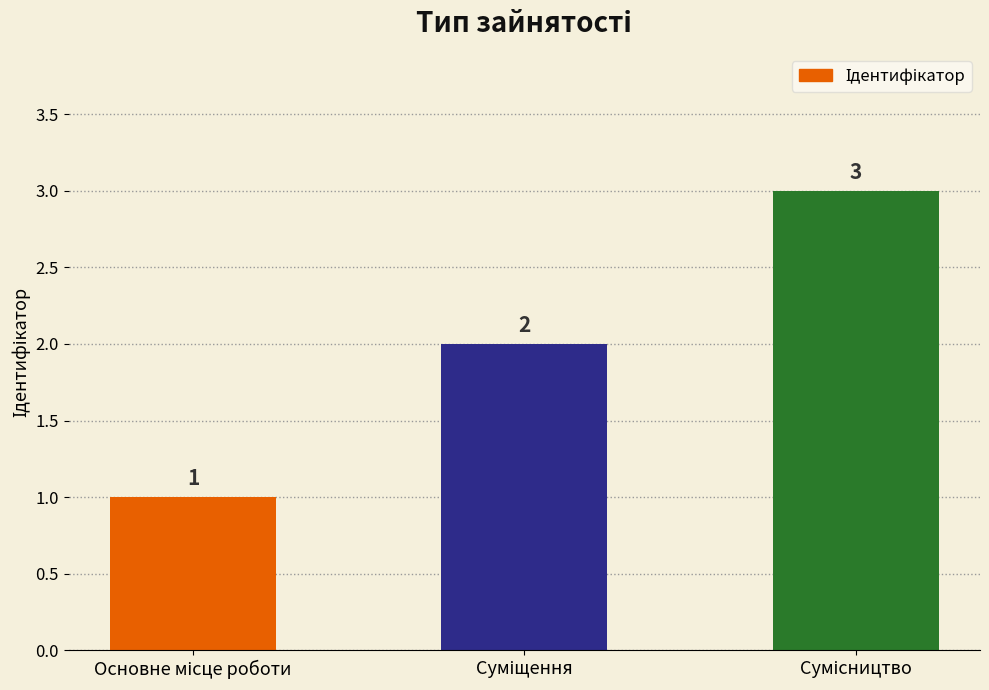

What is the sum of all values?

6